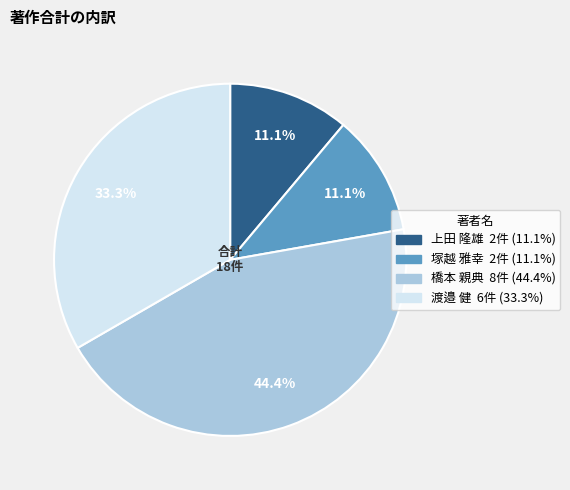

Does 塚越 雅幸 represent more than half of the total?

No